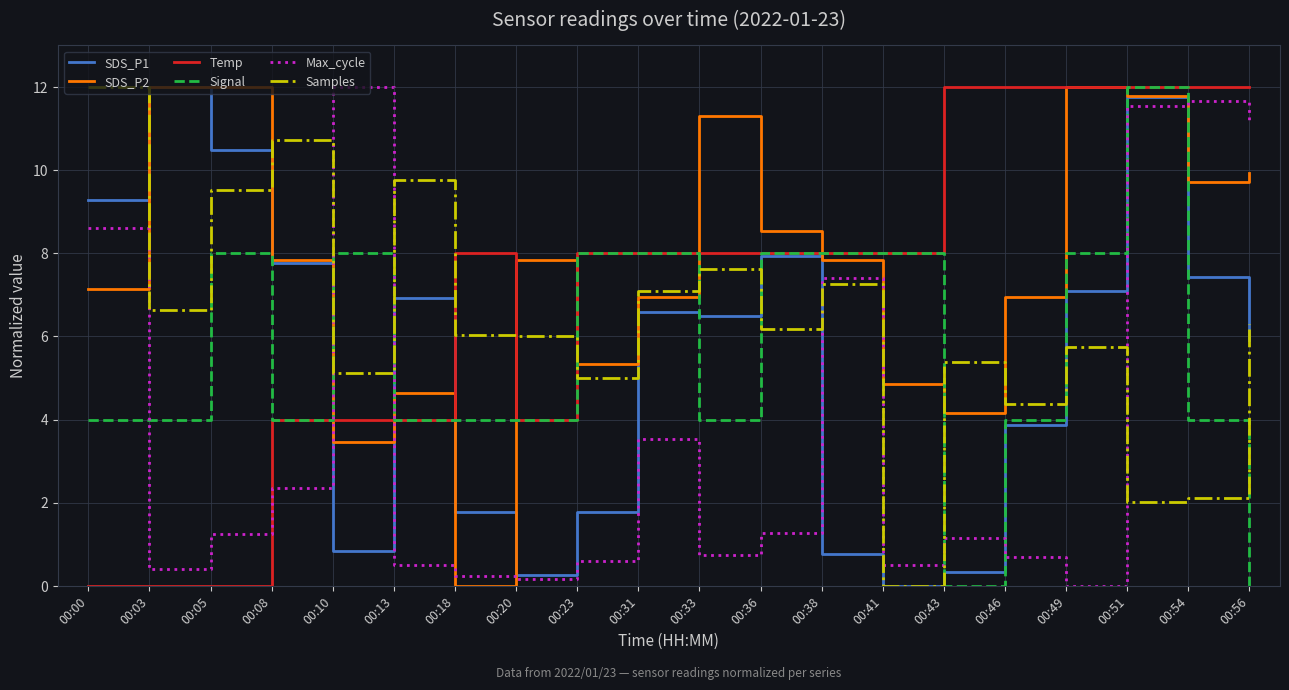

What is the greatest value displayed?

12.0